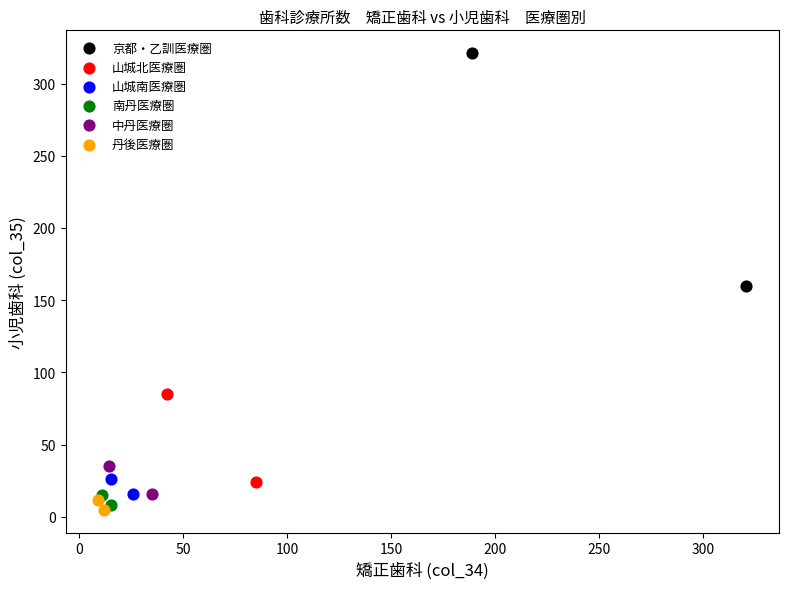

Which series has the largest Y range (max minus min)?

京都・乙訓医療圏